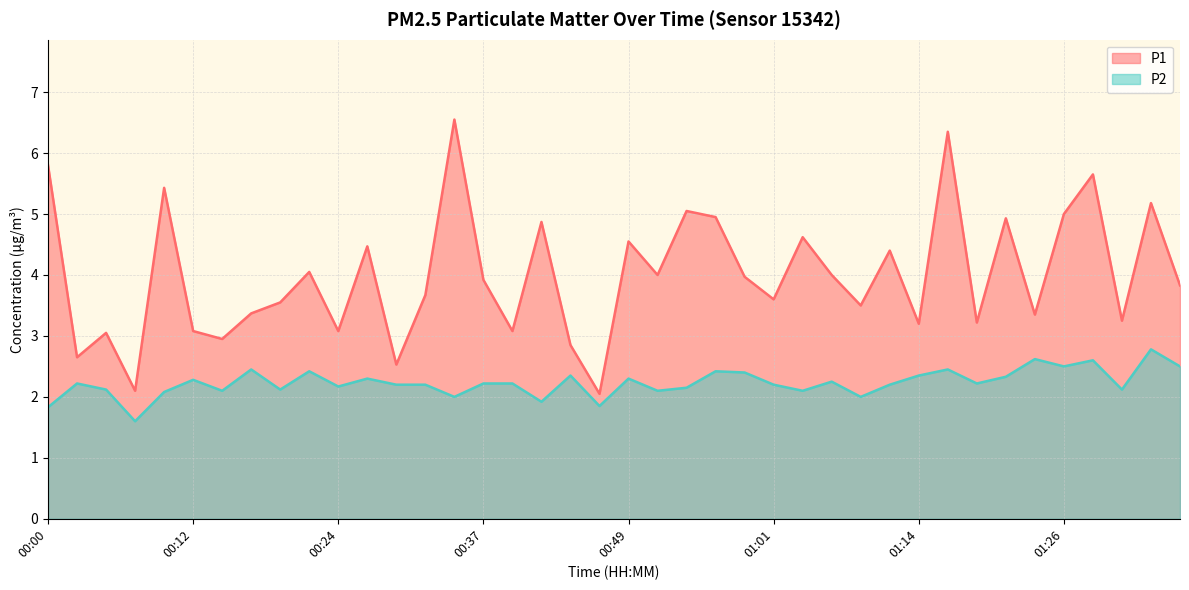

True or false: P2 and P1 intersect in this chart.

False